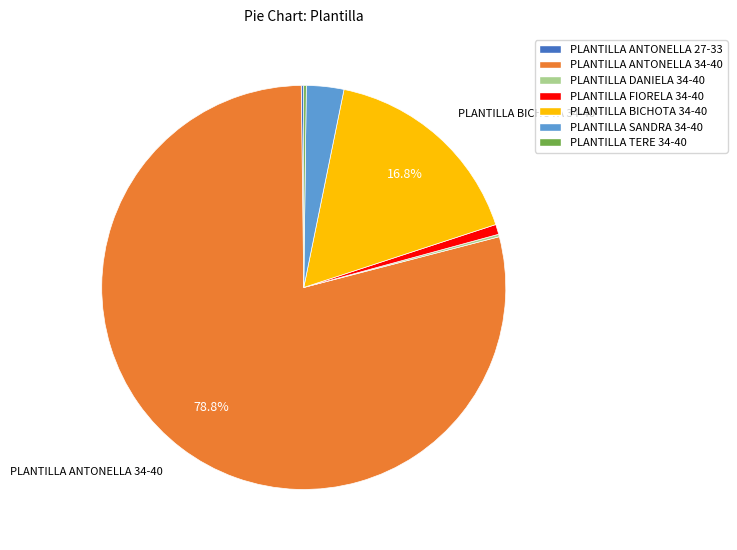

Combined, do PLANTILLA FIORELA 34-40 and PLANTILLA BICHOTA 34-40 account for over 50%?

No